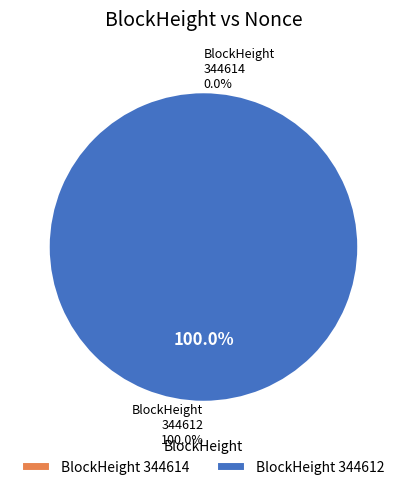

What is the smallest slice in the pie chart?

344614